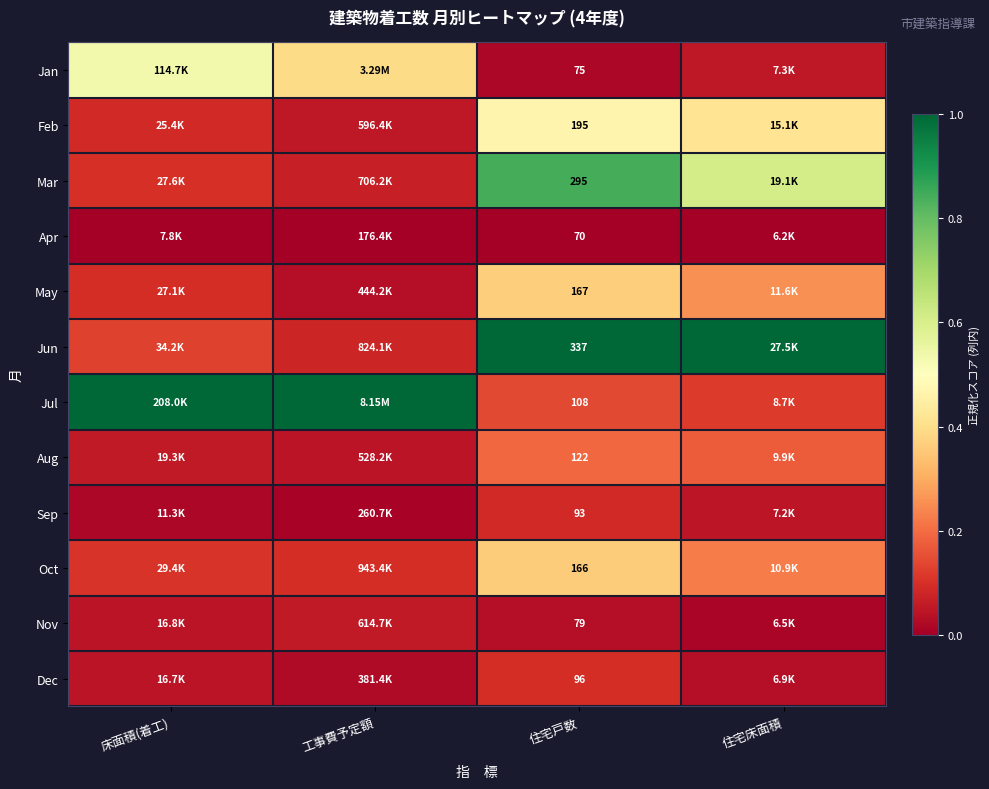

How many data points does each series have?

4